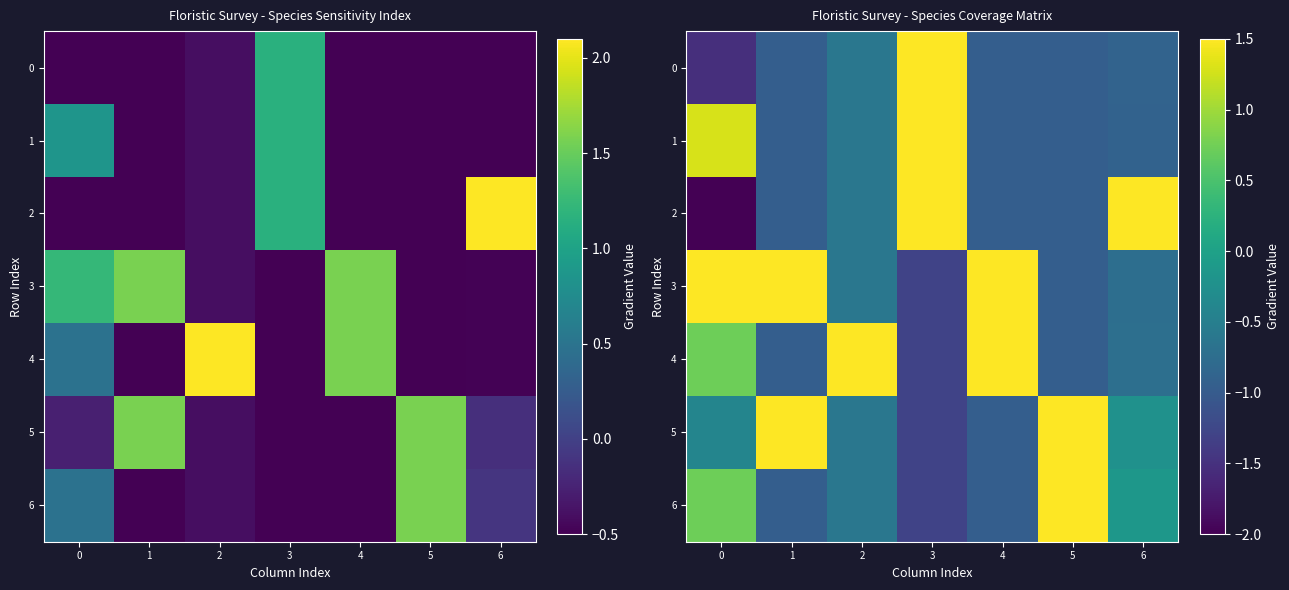

Rank the series at 3 from highest to lowest value.

row_0, row_1, row_2, row_3, row_4, row_5, row_6